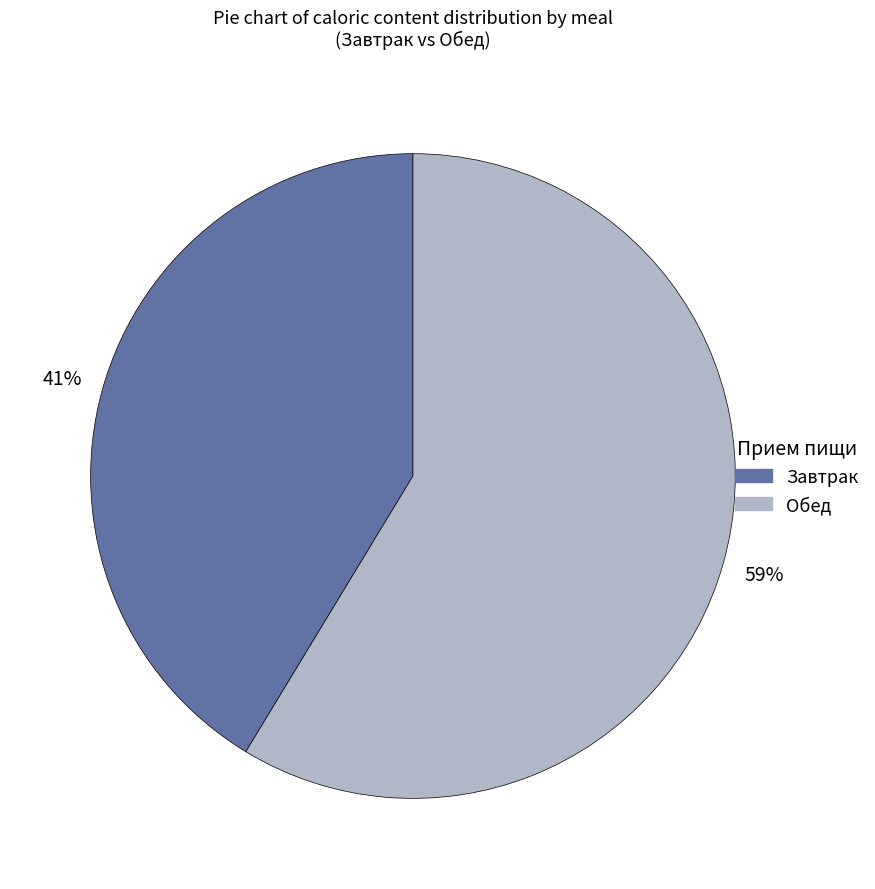

To the nearest percent, what is the average slice percentage?

50%